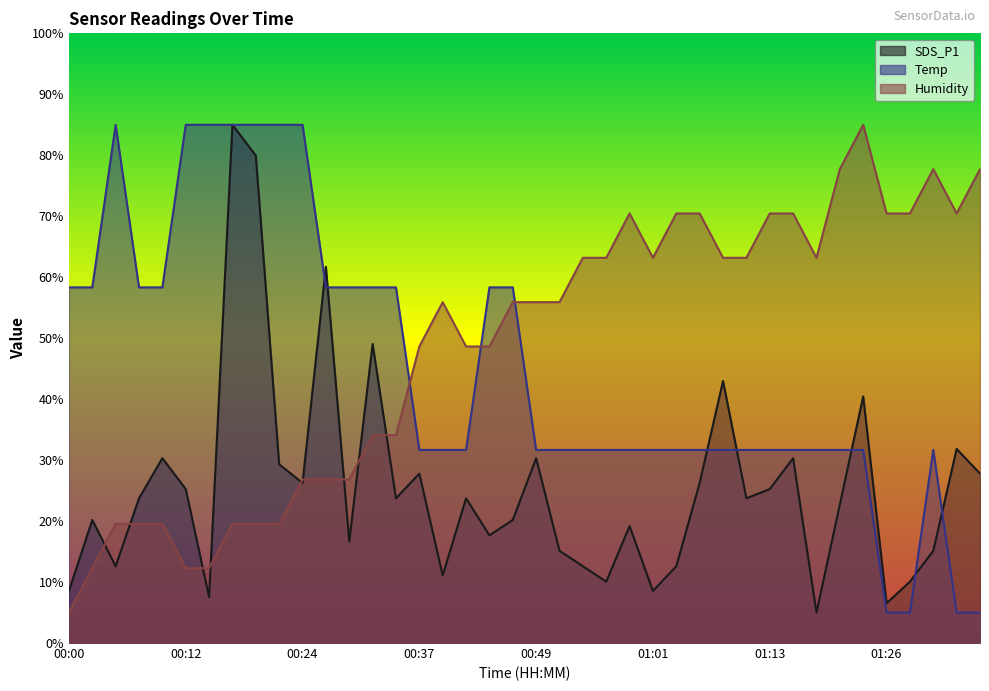

Reading right to left, what are all the values shown in this chart?

SDS_P1: 27.8	31.8	15.1	10.1	6.5	40.4	22.7	5.0	30.3	25.3	23.7	43.0	26.3	12.6	8.5	19.2	10.1	12.6	15.1	30.3	20.2	17.7	23.7	11.1	27.8	23.7	49.1	16.6	61.7	26.3	29.3	79.9	85.0	7.5	25.3	30.3	23.7	12.6	20.2	8.5
Temp: 5.0	5.0	31.7	5.0	5.0	31.7	31.7	31.7	31.7	31.7	31.7	31.7	31.7	31.7	31.7	31.7	31.7	31.7	31.7	31.7	58.3	58.3	31.7	31.7	31.7	58.3	58.3	58.3	58.3	85.0	85.0	85.0	85.0	85.0	85.0	58.3	58.3	85.0	58.3	58.3
Humidity: 77.7	70.5	77.7	70.5	70.5	85.0	77.7	63.2	70.5	70.5	63.2	63.2	70.5	70.5	63.2	70.5	63.2	63.2	55.9	55.9	55.9	48.6	48.6	55.9	48.6	34.1	34.1	26.8	26.8	26.8	19.5	19.5	19.5	12.3	12.3	19.5	19.5	19.5	12.3	5.0